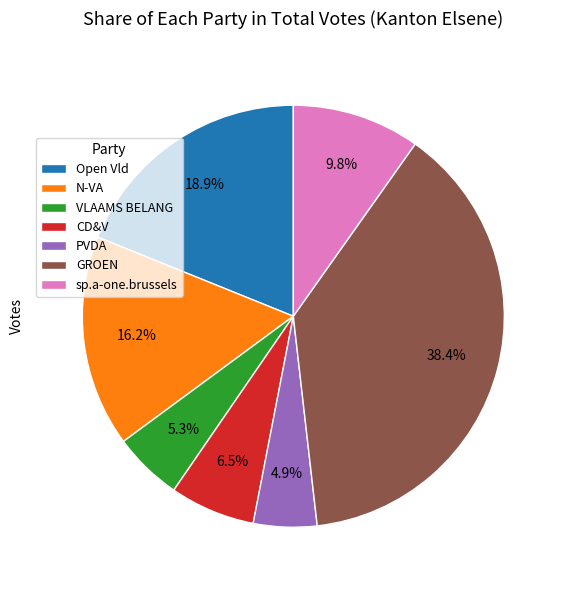

What portion of the pie excludes N-VA?

83.8%